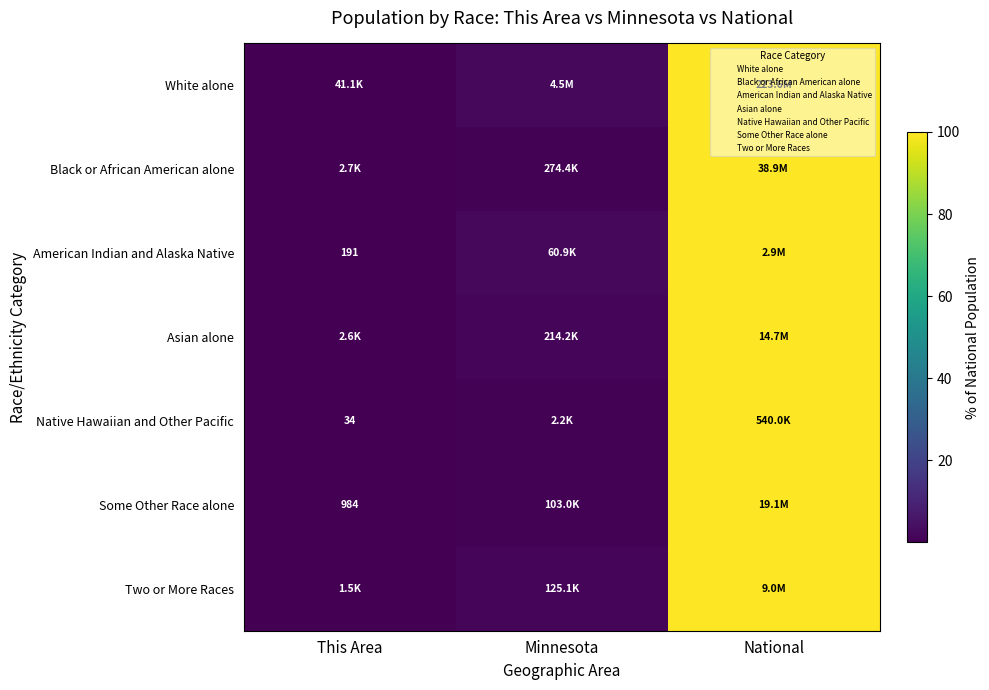

How many values in the American Indian and Alaska Native series are below 2?

1